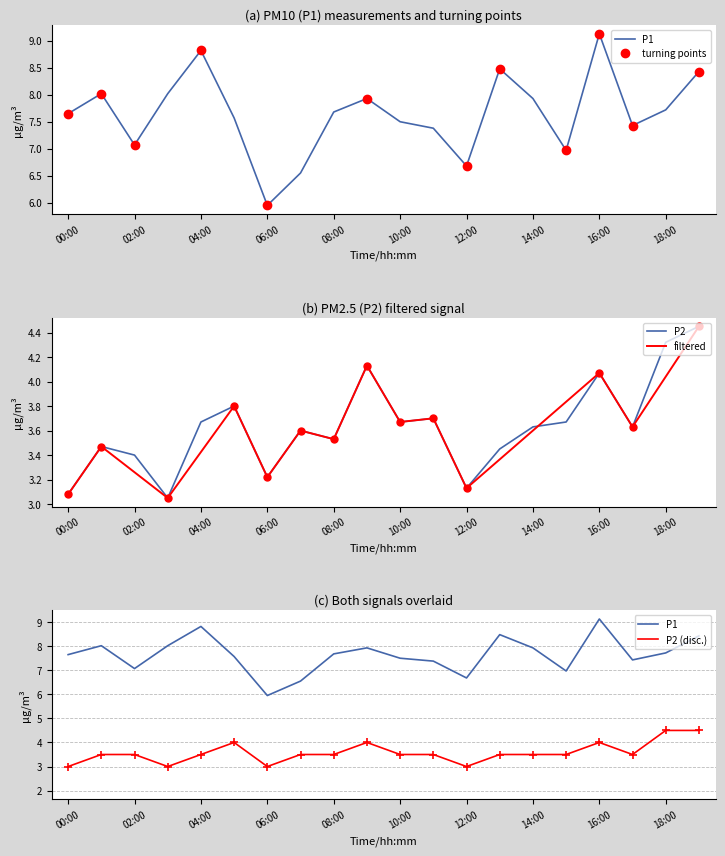

Which series has the largest total across all categories?

P1